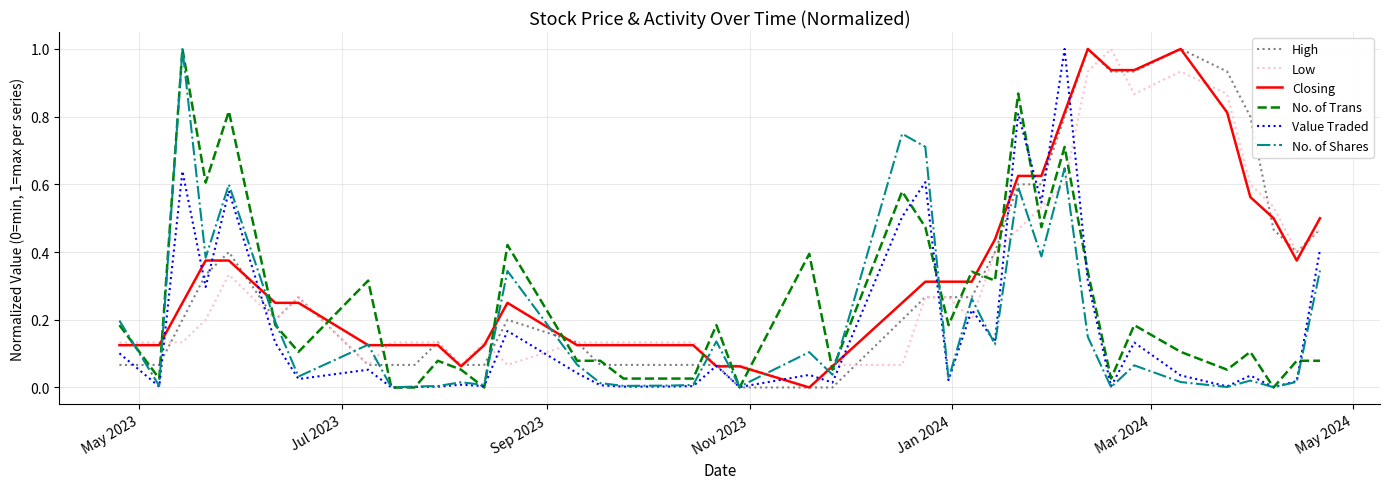

What is the maximum value for No. of Trans?

1.0